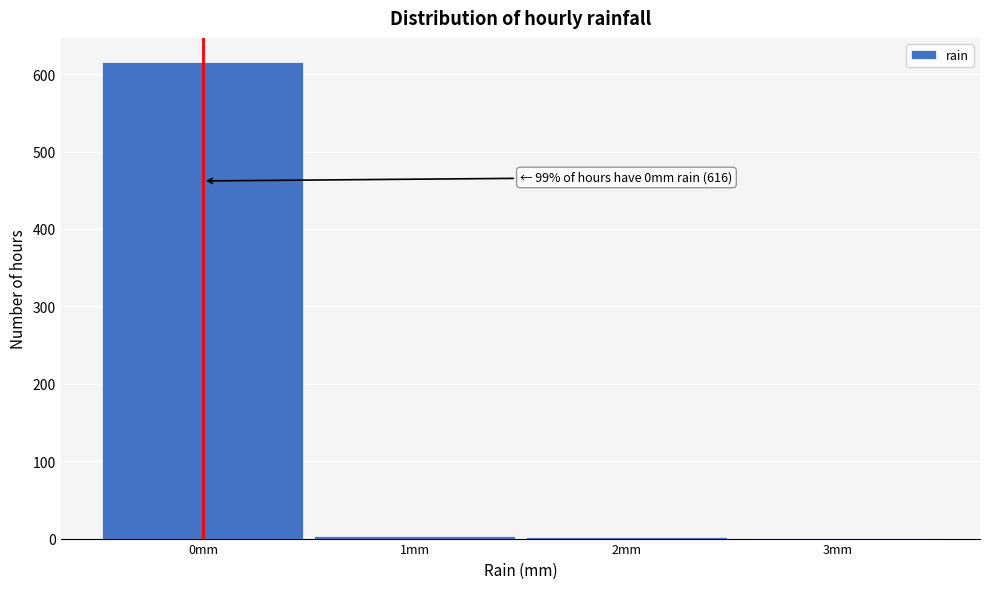

Over which range of the x-axis is the bar tallest?

-0.5 to 0.5